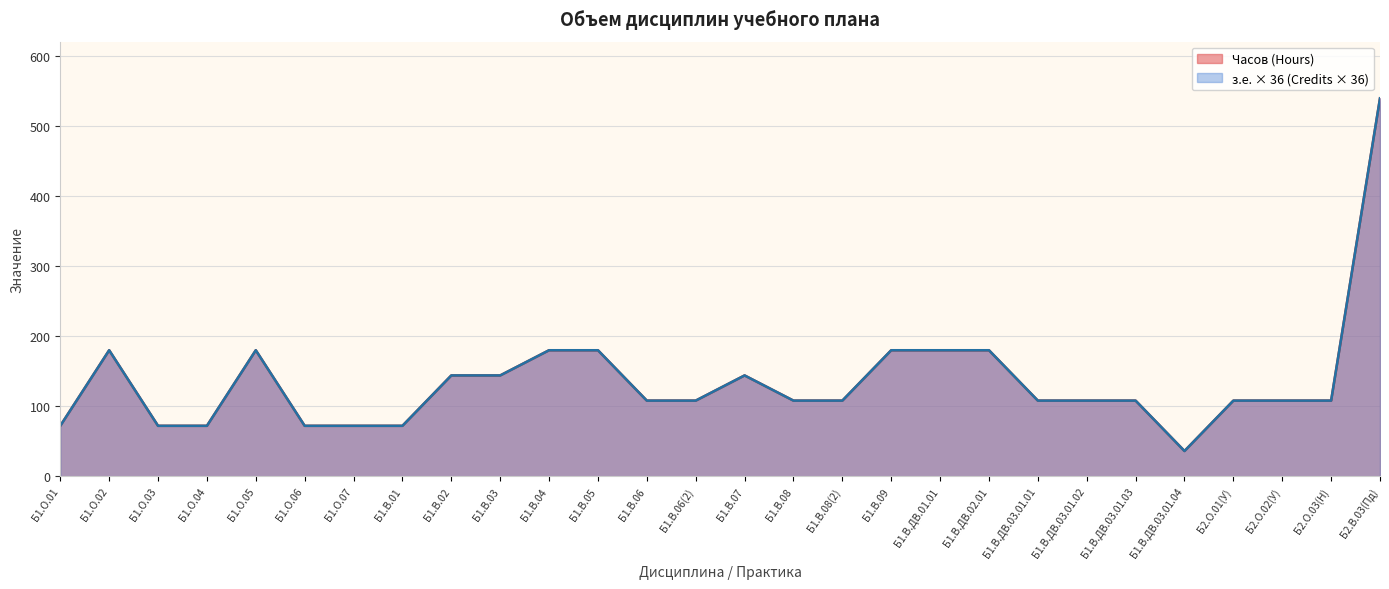

What is the value of the Часов (Hours) point at the 26th from the left?

108